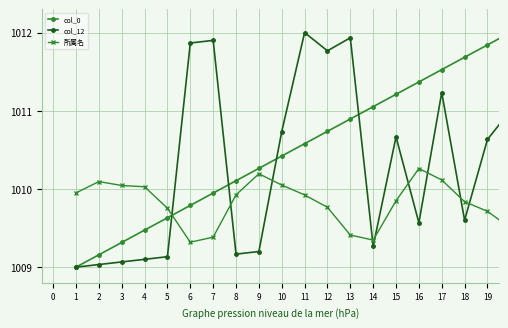

True or false: col_12 has more than 0 interior local peaks.

True